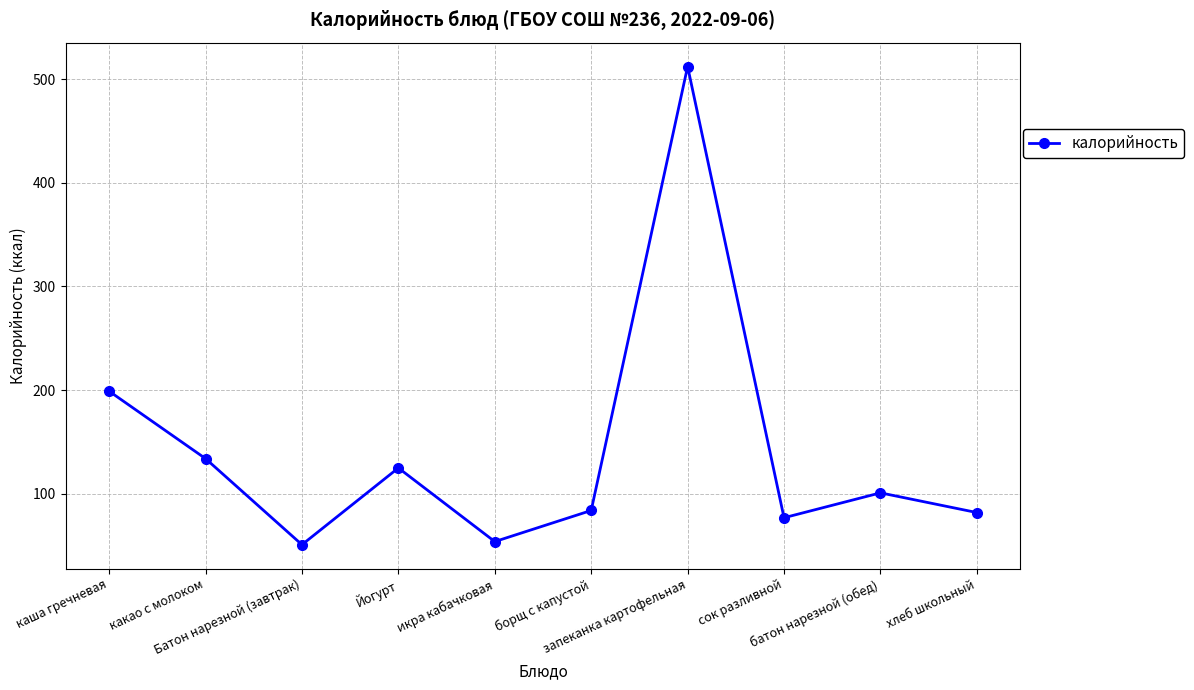

Count the number of data series in this chart.

1